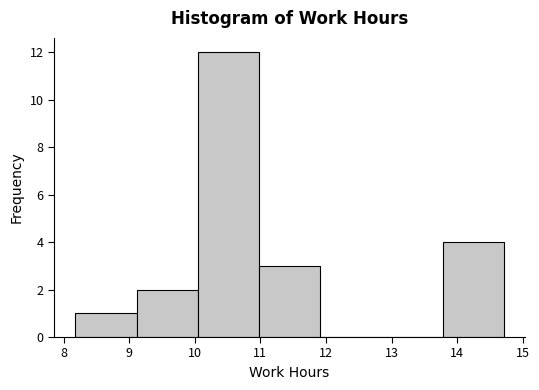

Reading left to right, transcribe this chart: for each bar, give the range it covers on the x-axis and its height. Neither the bar edges nor the heights are printed on the chart, so give them approximately, as read against the axes.

8.2 to 9.1: 1
9.1 to 10.0: 2
10.0 to 11.0: 12
11.0 to 11.9: 3
11.9 to 12.8: 0
12.8 to 13.8: 0
13.8 to 14.7: 4